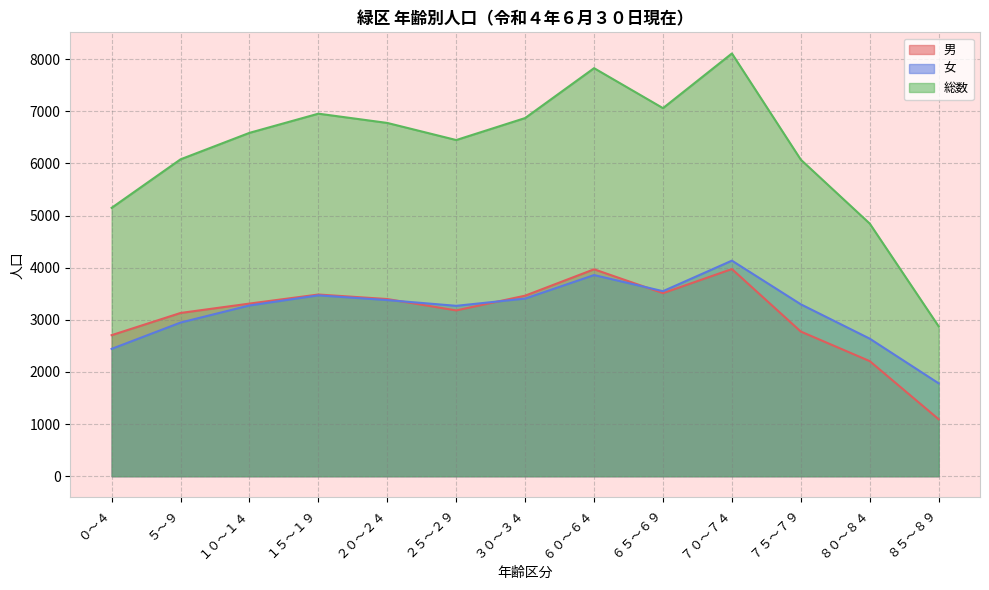

What is the spread (max minus min) of values at ３０～３４?

3464